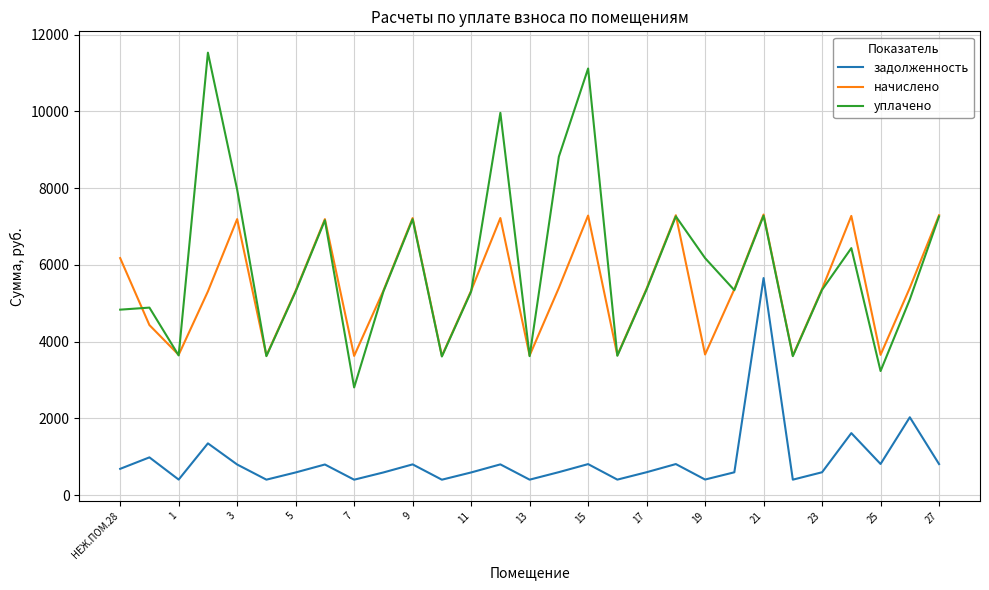

What is the minimum value for начислено?

3629.0